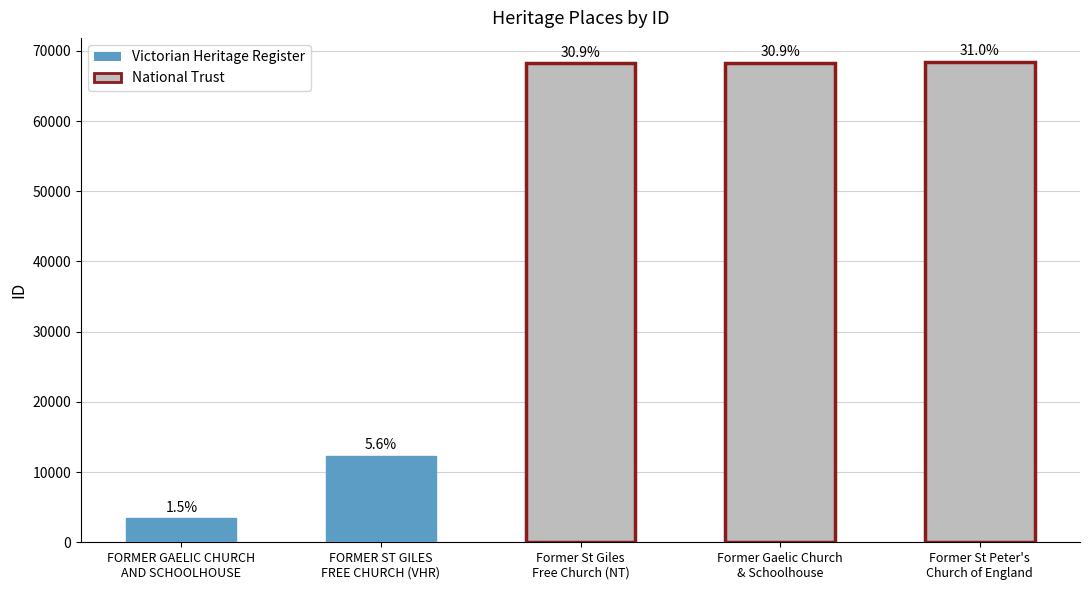

How many bars are there in total?

5